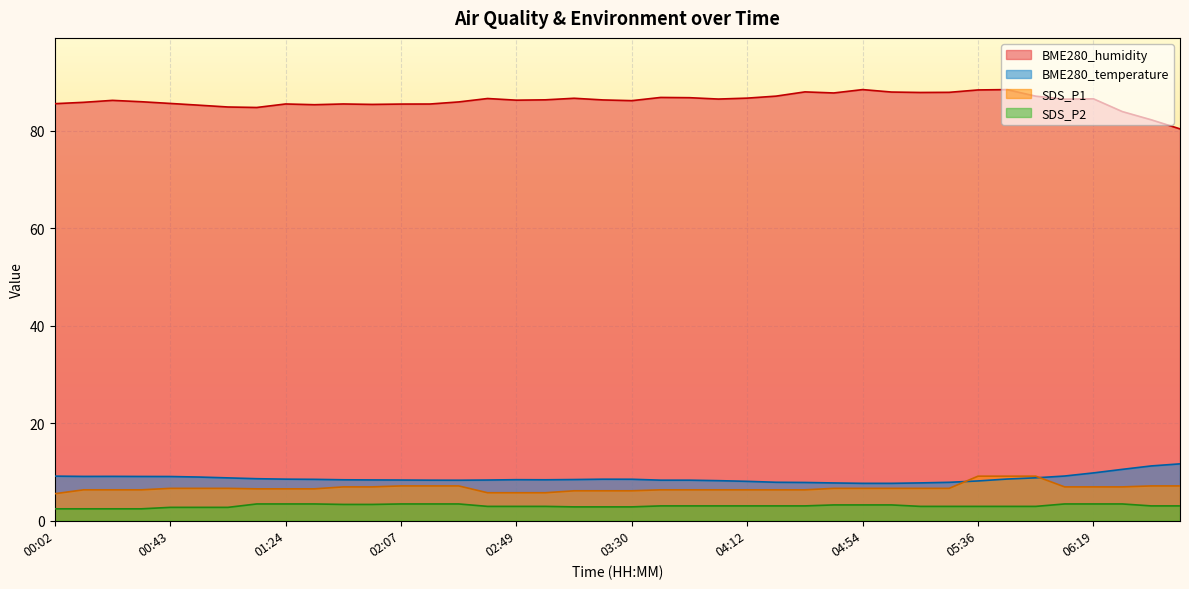

Which label corresponds to the largest value in the chart?

04:54